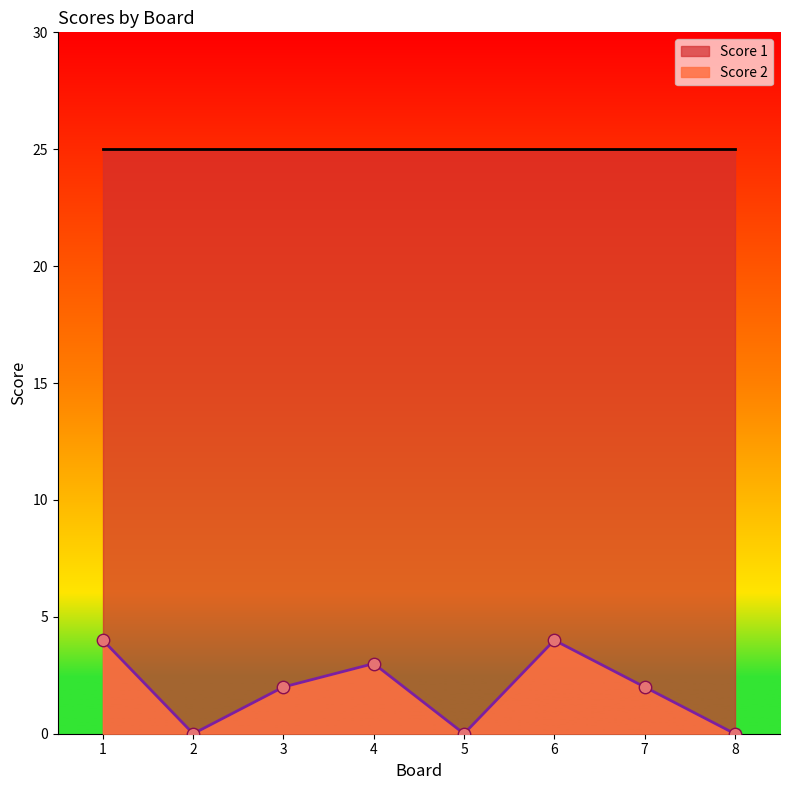

Which has a higher value, 4 or 2?

4